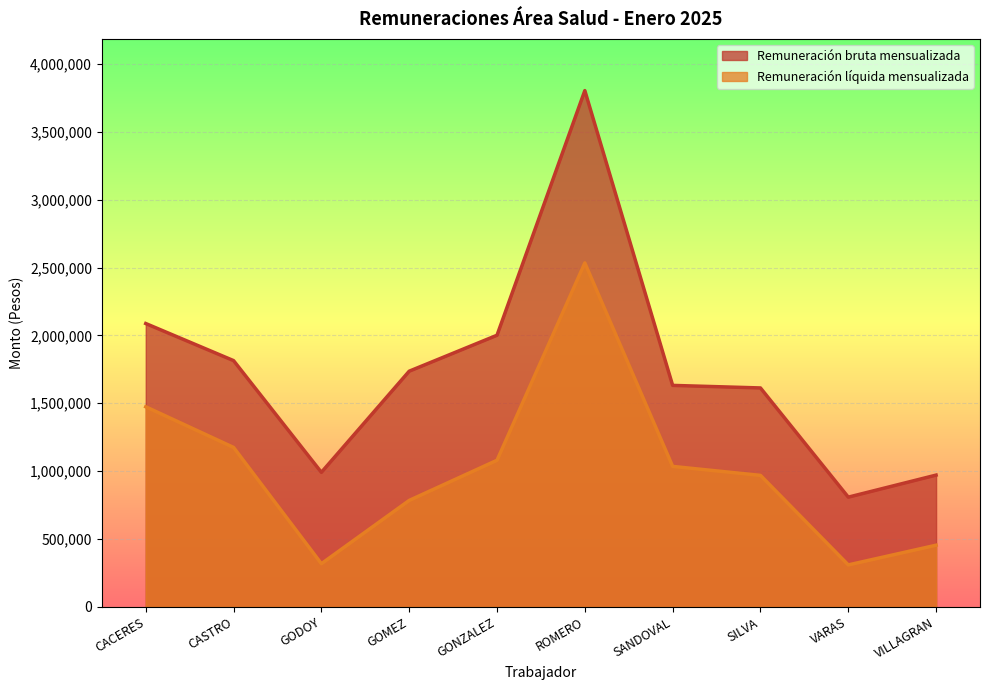

True or false: Remuneración bruta mensualizada and Remuneración líquida mensualizada cross at least once.

False